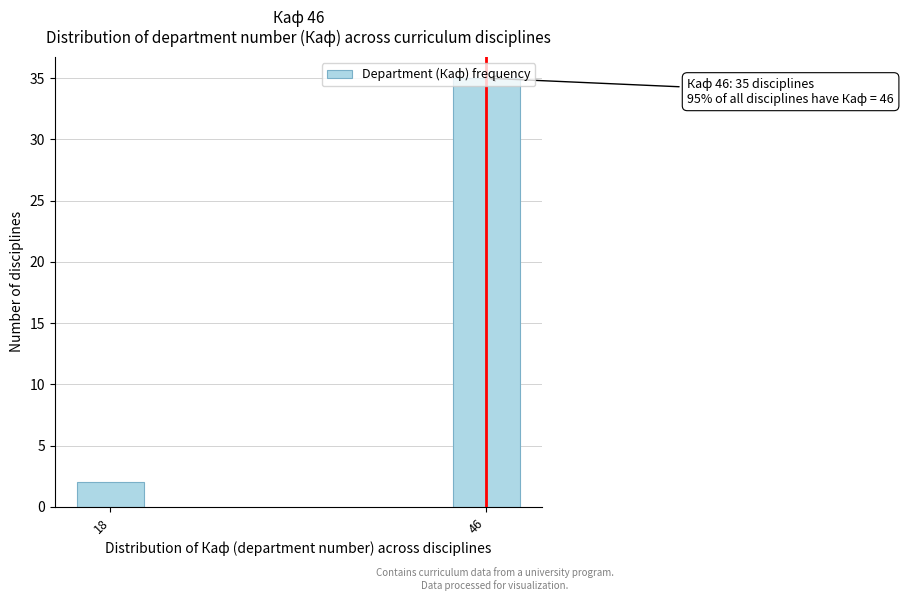

At which category does the chart reach its peak across all series?

46